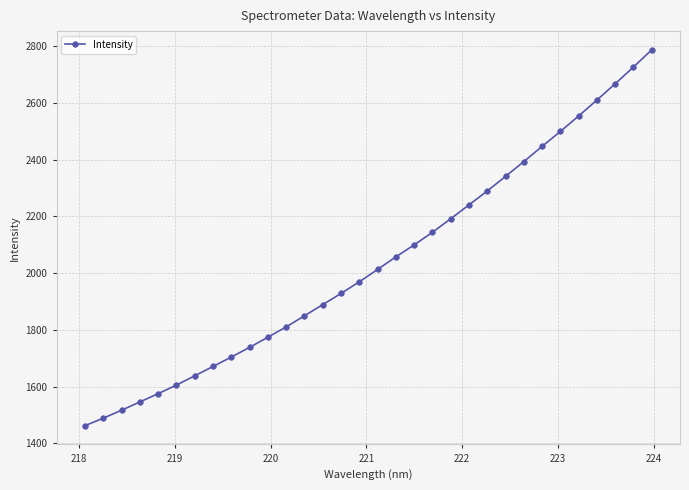

Reading right to left, transcribe all the data shown in this chart.

2786.6	2726.2	2667.2	2609.7	2553.7	2499.1	2446.6	2392.9	2340.9	2289.5	2240.5	2191.6	2143.8	2099.5	2057.2	2013.0	1969.4	1928.4	1889.1	1849.6	1810.4	1774.1	1738.4	1704.2	1671.0	1638.1	1605.2	1575.2	1545.9	1516.6	1488.7	1462.2